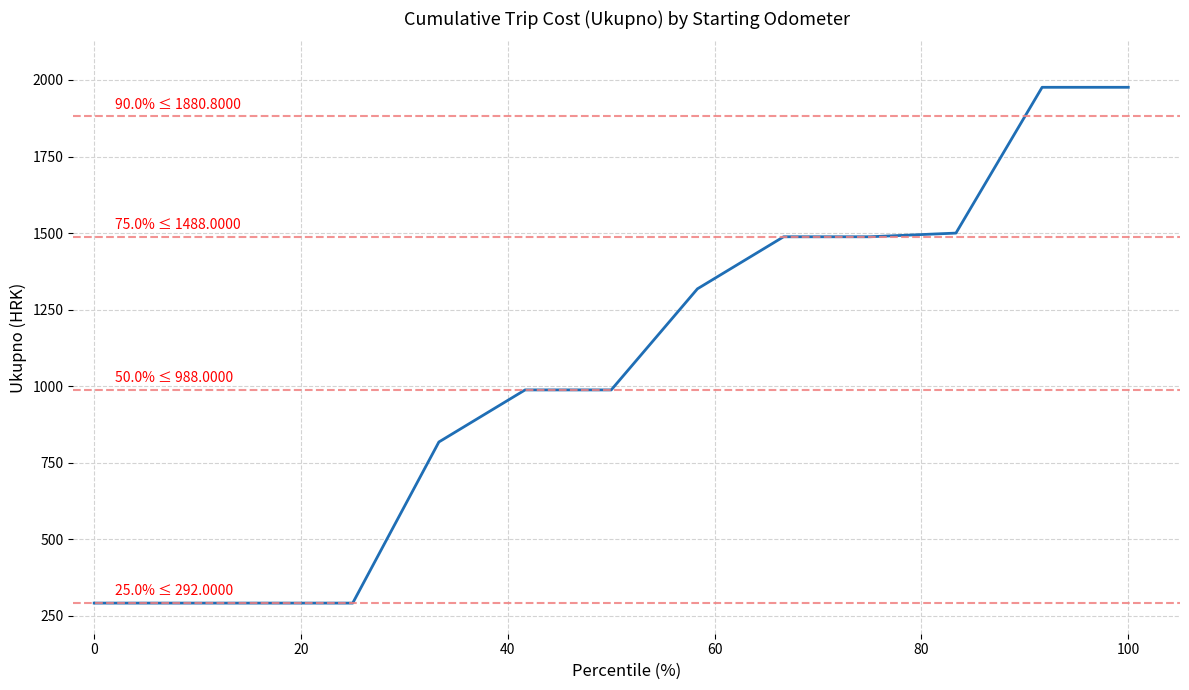

What is the difference between the maximum and minimum values?

1684